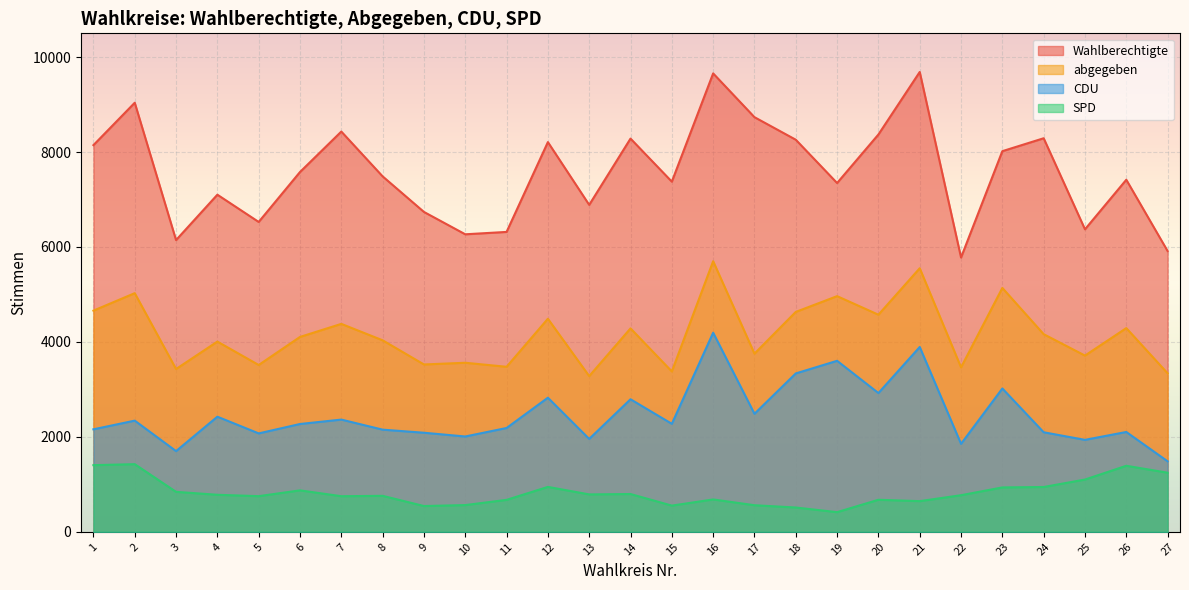

Reading right to left, list all the values displayed in this chart.

Wahlberechtigte: 5914	7416	6372	8290	8018	5778	9686	8369	7347	8259	8734	9656	7376	8283	6887	8209	6317	6267	6738	7487	8431	7579	6527	7101	6145	9038	8145
abgegeben: 3339	4291	3712	4163	5137	3464	5552	4573	4964	4632	3753	5700	3378	4285	3280	4488	3476	3561	3525	4034	4380	4105	3514	4007	3429	5027	4659
CDU: 1485	2103	1937	2097	3019	1853	3893	2923	3602	3336	2486	4194	2275	2792	1957	2825	2187	2008	2087	2152	2364	2271	2073	2425	1700	2342	2159
SPD: 1245	1391	1101	944	935	771	646	675	414	512	560	682	552	796	788	946	673	563	543	758	750	873	751	780	842	1425	1404